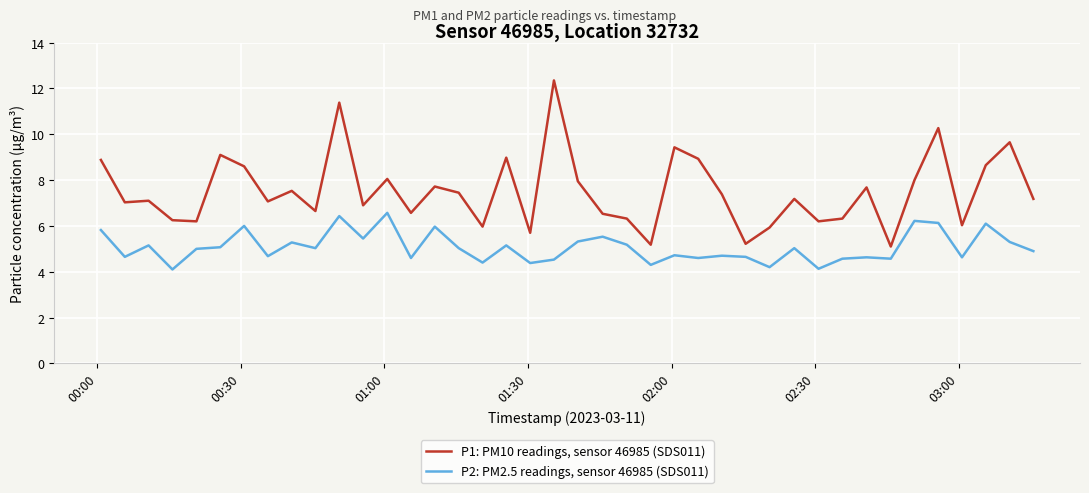

What is the minimum value for P2: PM2.5 readings, sensor 46985 (SDS011)?

4.1